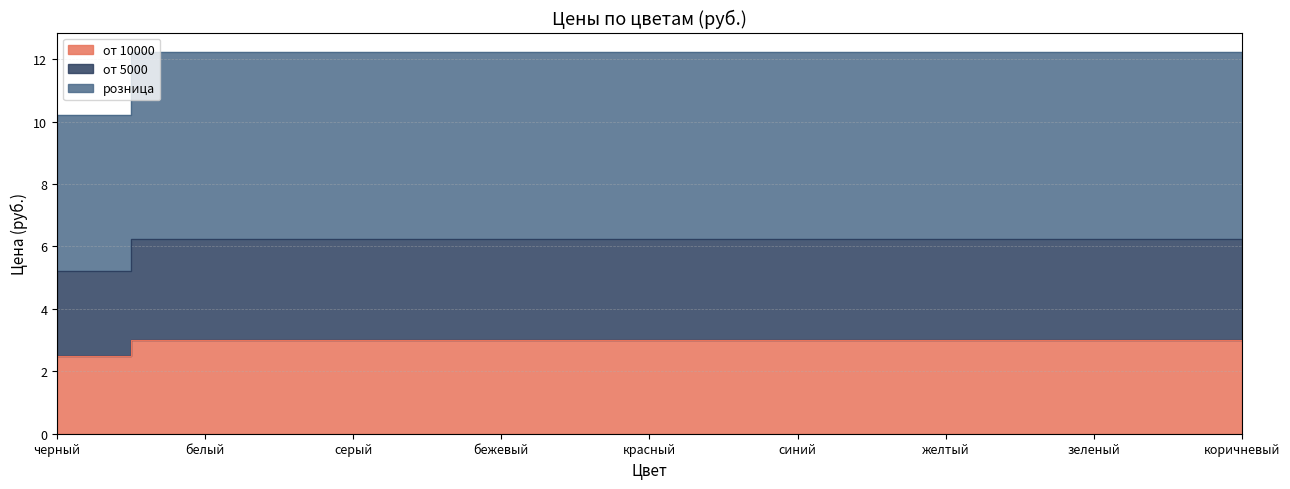

Which series has the widest spread of values?

розница